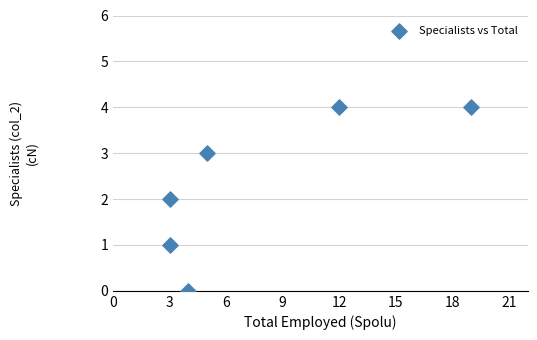

What is the average X value?

8